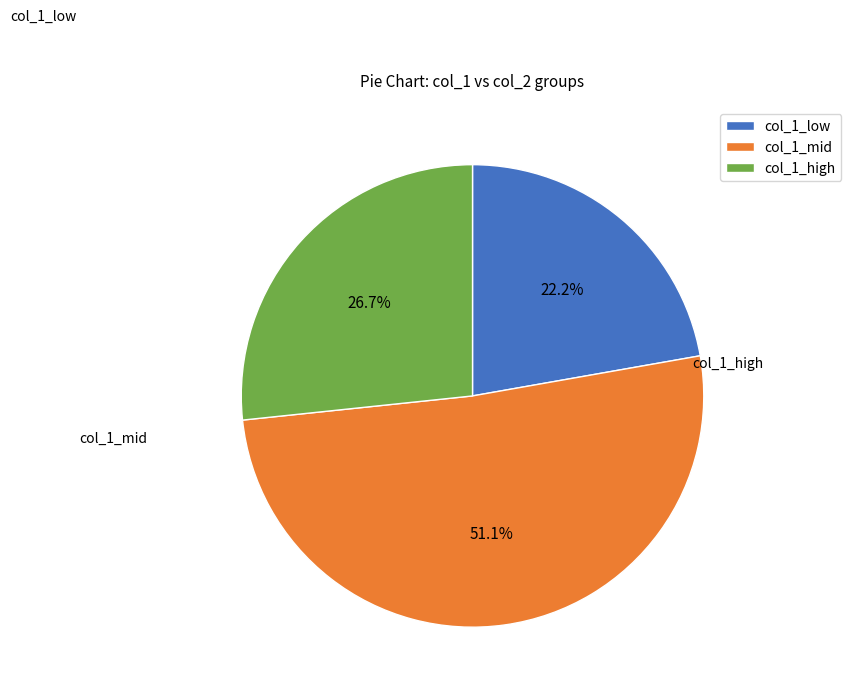

Which category has the biggest portion of the pie?

col_1_mid